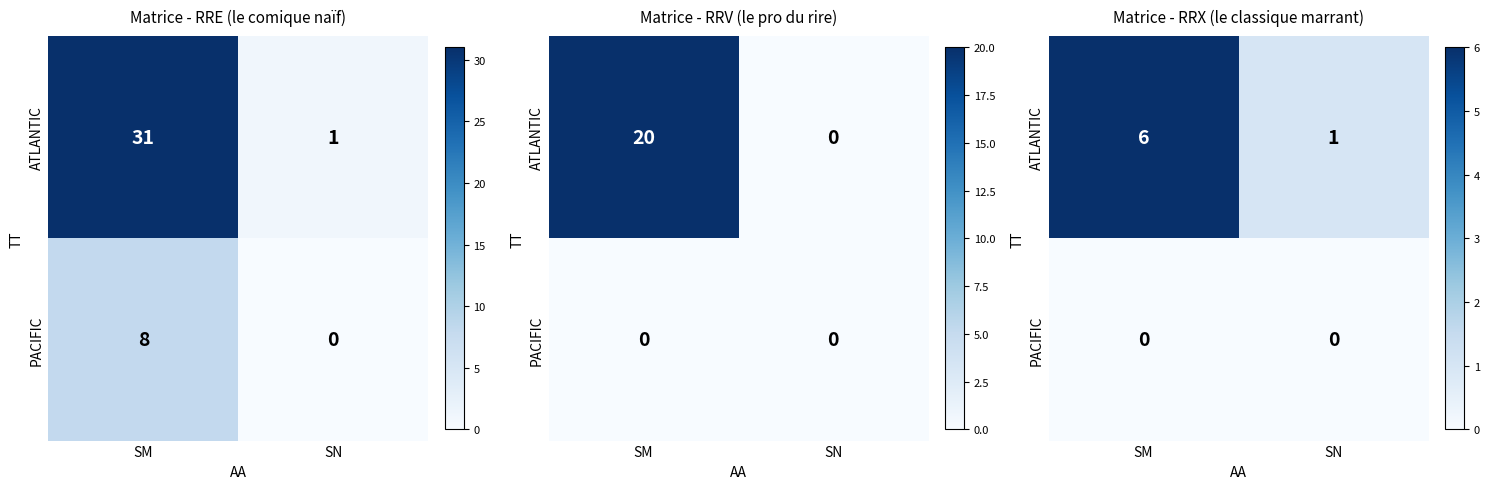

At which category is the sum across all series the highest?

SM